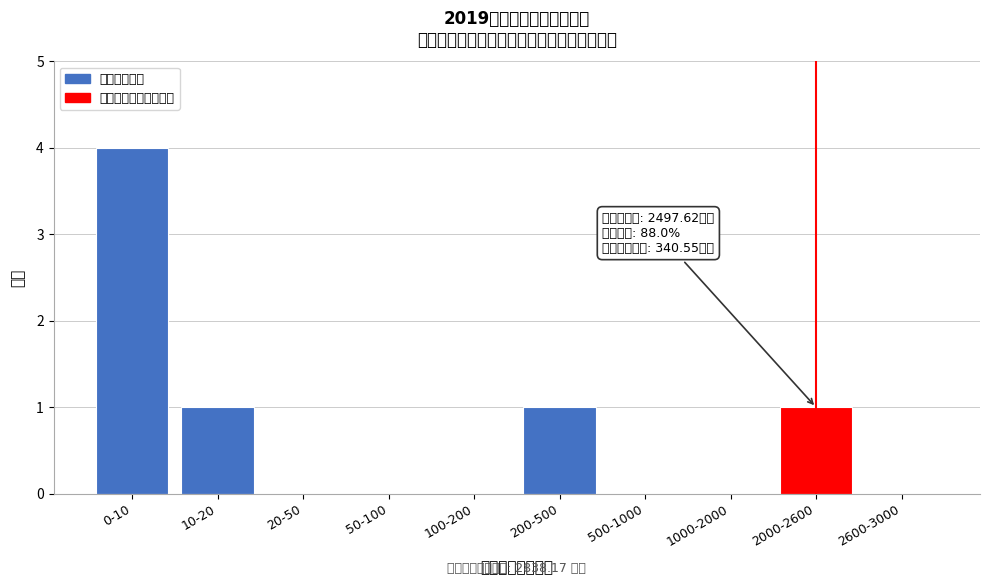

Reading left to right, what are all the values shown in this chart?

0-10=4	10-20=1	20-50=0	50-100=0	100-200=0	200-500=1	500-1000=0	1000-2000=0	2000-2600=1	2600-3000=0